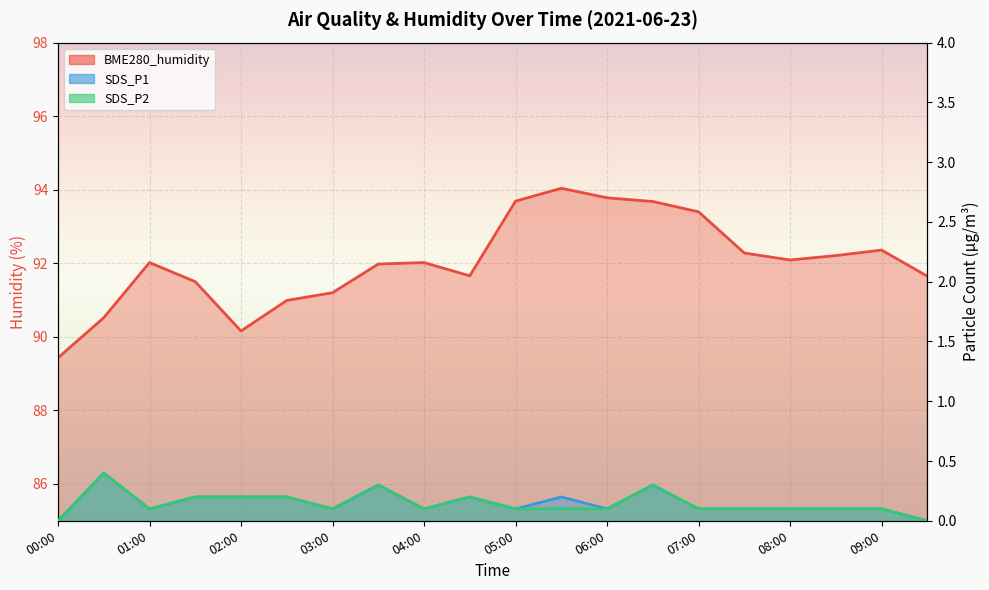

At which category does BME280_humidity reach its first local peak?

01:00